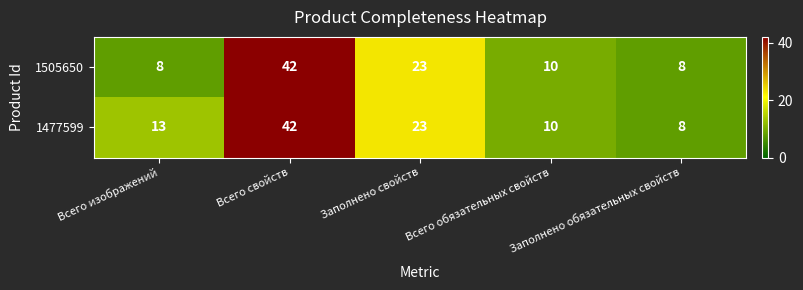

Which series has the largest total across all categories?

1477599